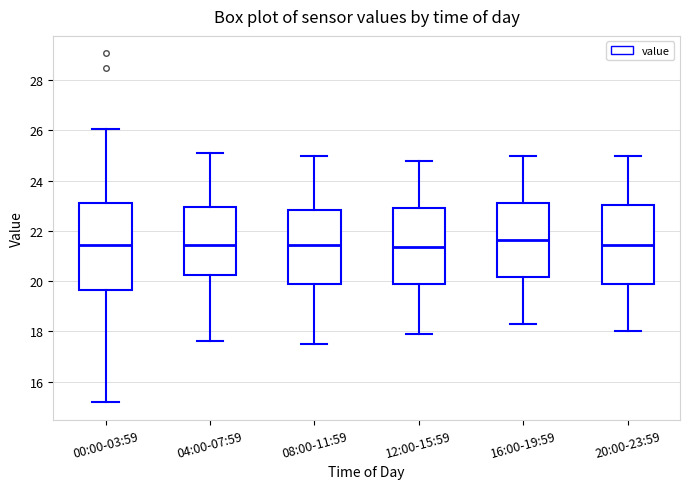

Where is the upper edge of the box for 00:00-03:59 on the y-axis? The values are not printed on the chart, so give them approximately, as read against the axis.

23.2